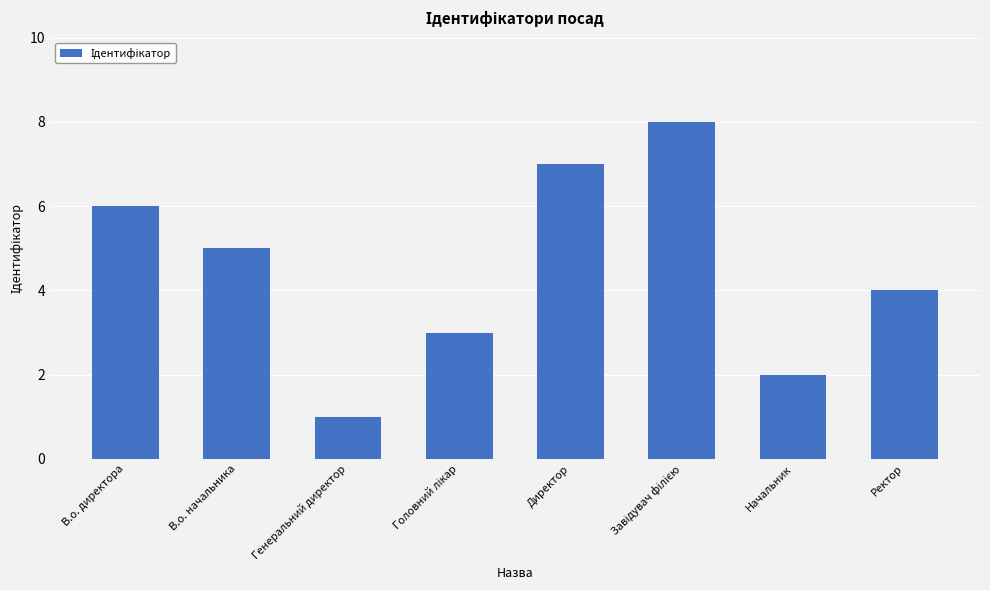

What is the minimum value shown in the chart?

1